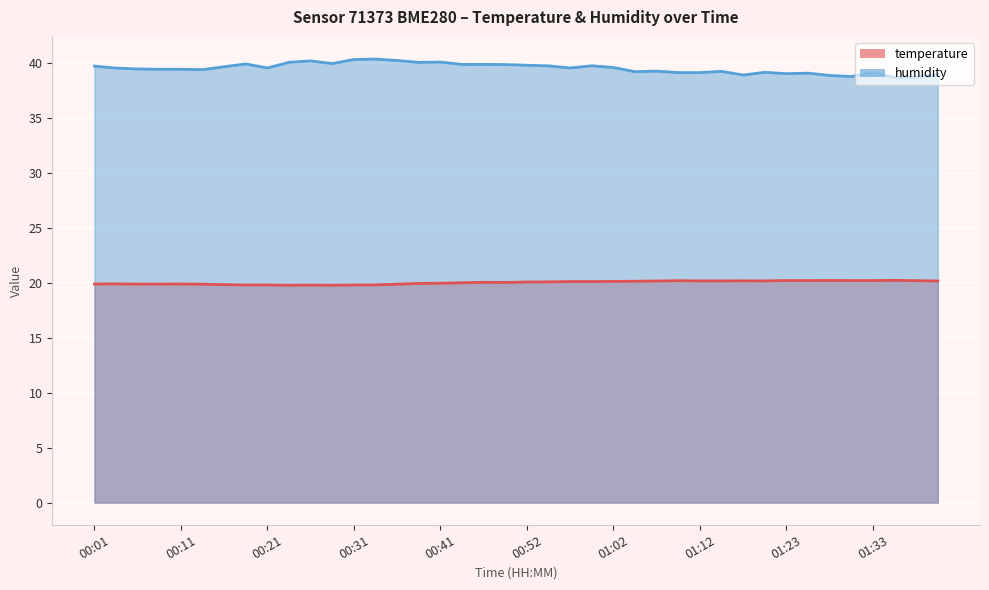

What is the difference between the highest and lowest values at 00:39?

20.1